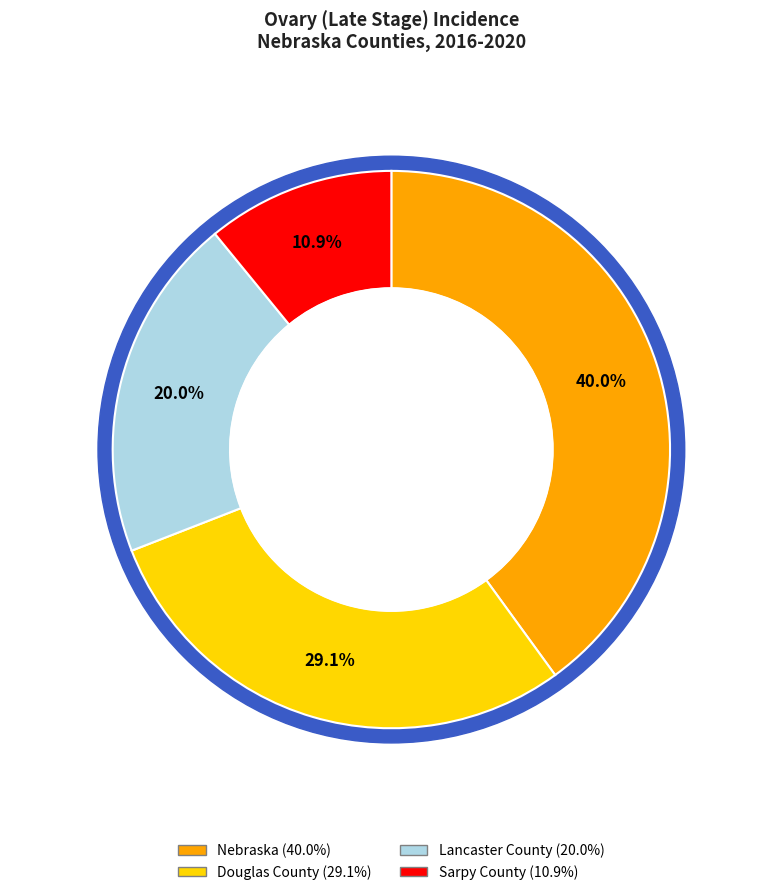

Which has a higher value, Douglas County or Lancaster County?

Douglas County